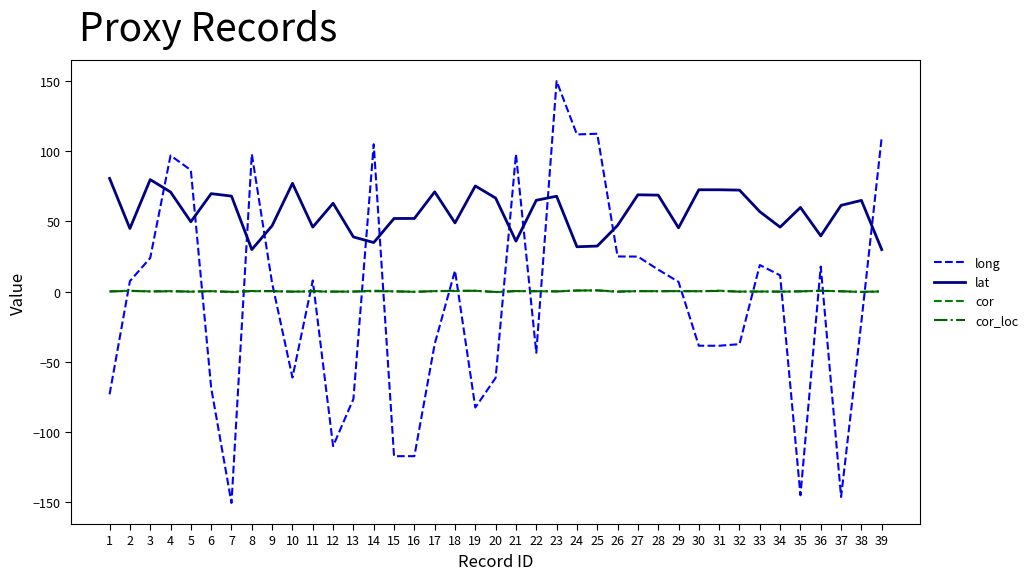

True or false: cor and lat cross at least once.

False